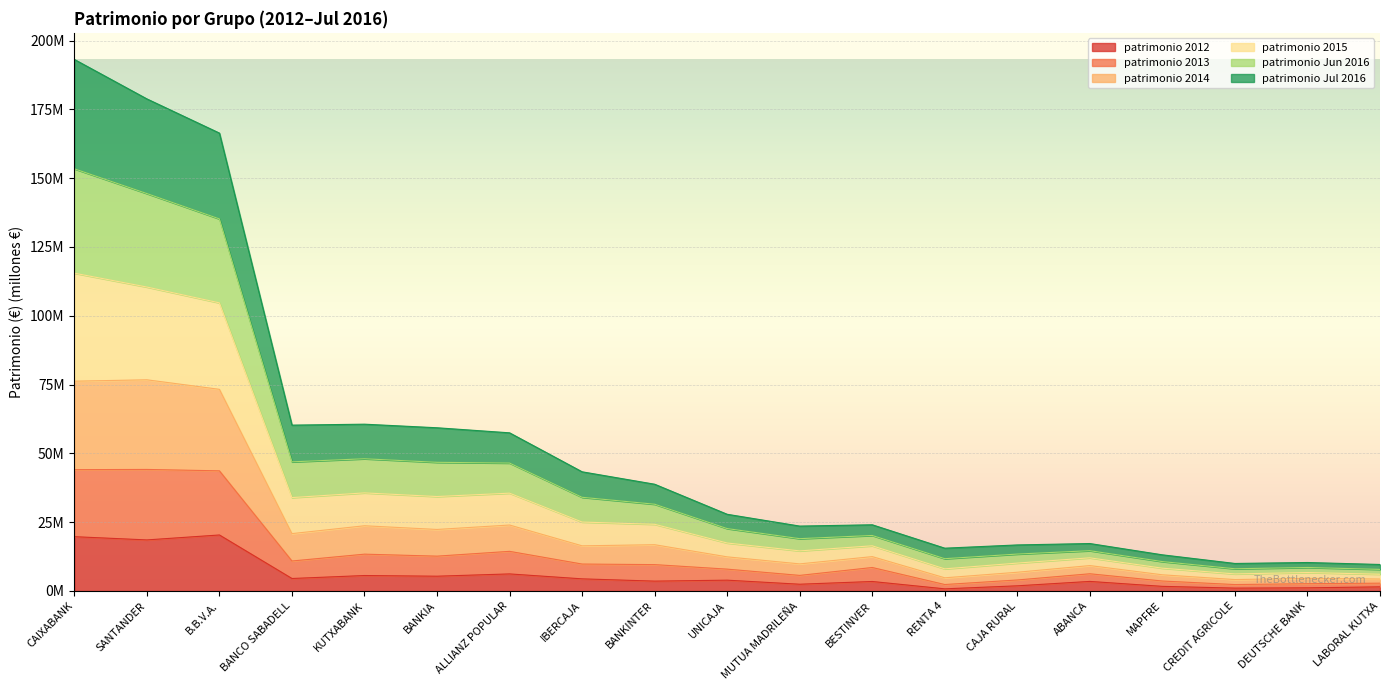

What are all the series names shown in the legend?

patrimonio 2012, patrimonio 2013, patrimonio 2014, patrimonio 2015, patrimonio Jun 2016, patrimonio Jul 2016